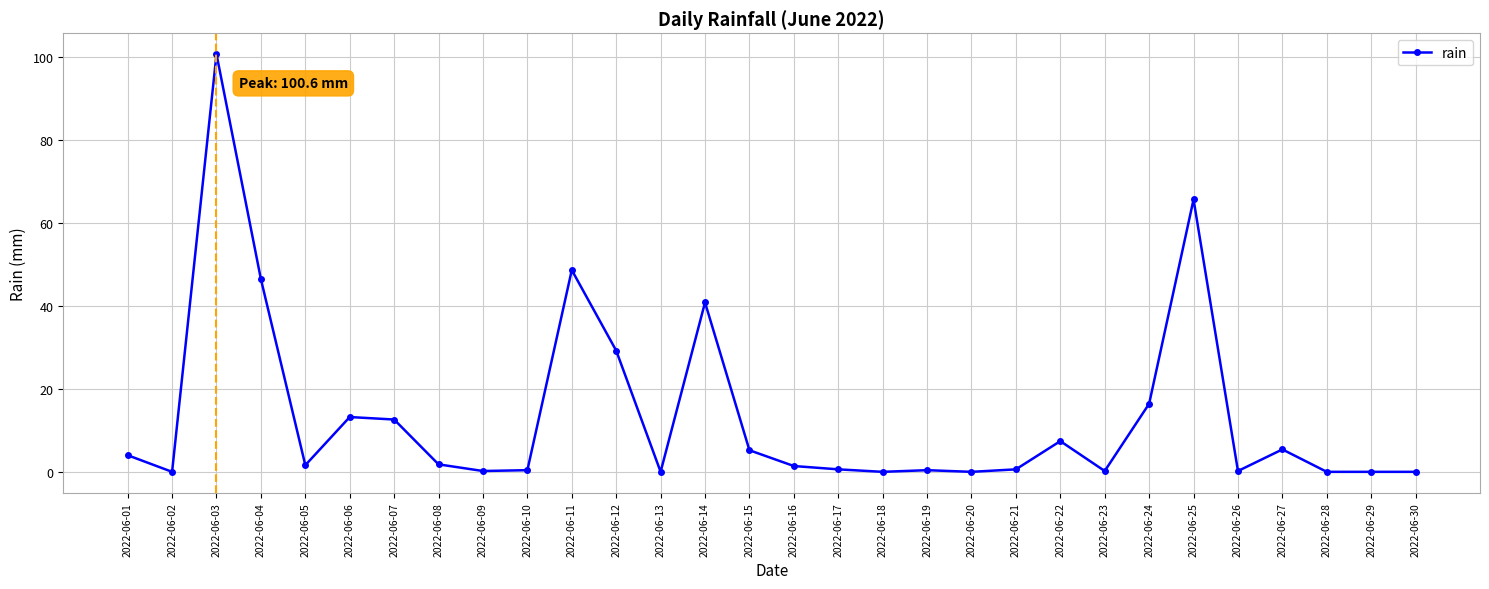

What is the change in value from 2022-06-16 to 2022-06-30?

-1.4